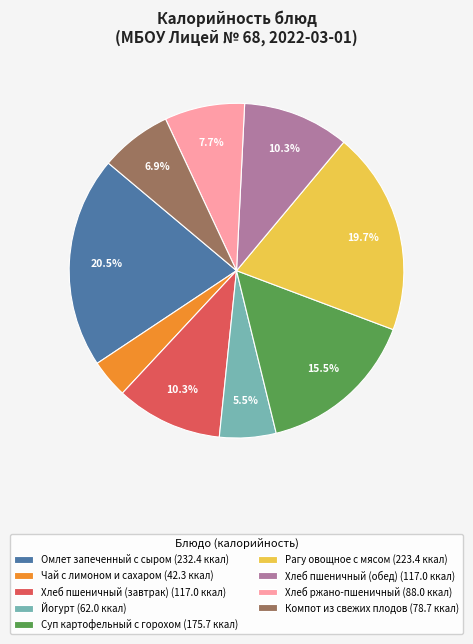

To the nearest percent, what is the average slice percentage?

11%